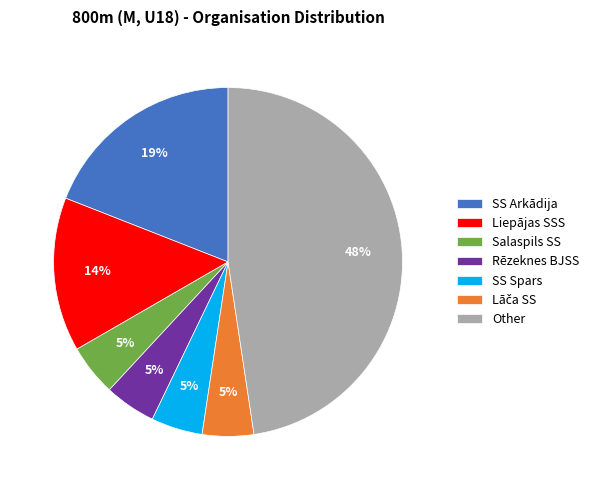

Between Rēzeknes BJSS and Liepājas SSS, which is larger?

Liepājas SSS